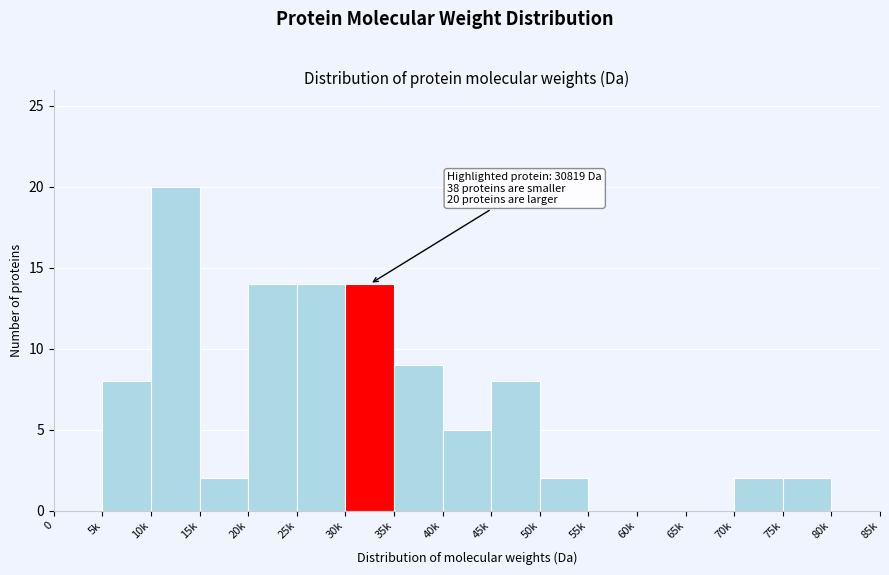

Reading left to right, transcribe all the data shown in this chart.

0=0	5k=8	10k=20	15k=2	20k=14	25k=14	30k=14	35k=9	40k=5	45k=8	50k=2	55k=0	60k=0	65k=0	70k=2	75k=2	80k=0